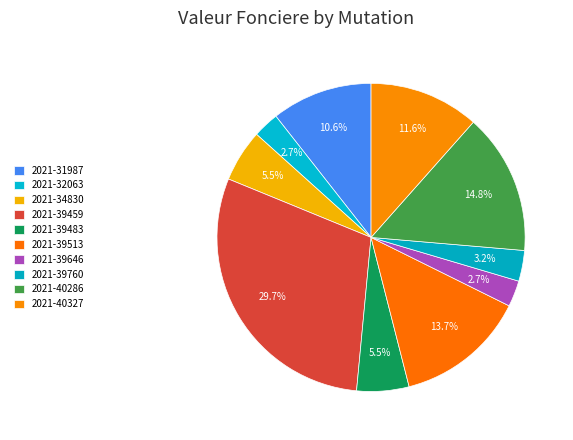

To the nearest percent, what is the difference between the largest and smallest slice percentages?

27%